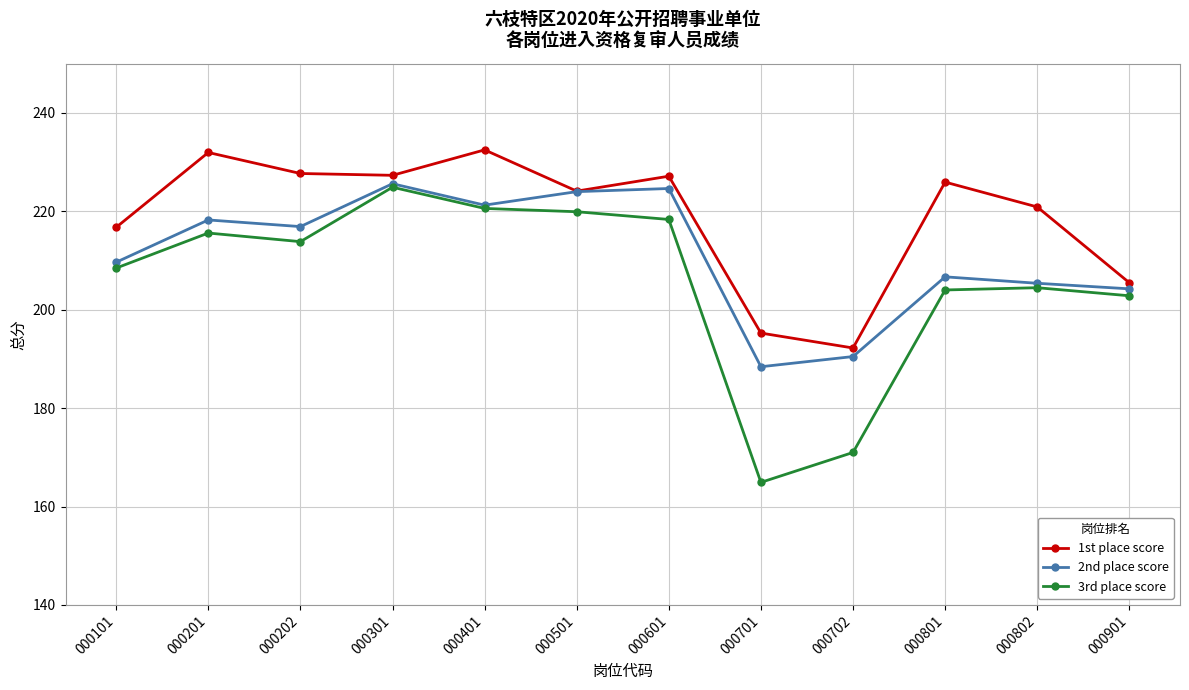

What is the total value across all series at 000202?

658.4